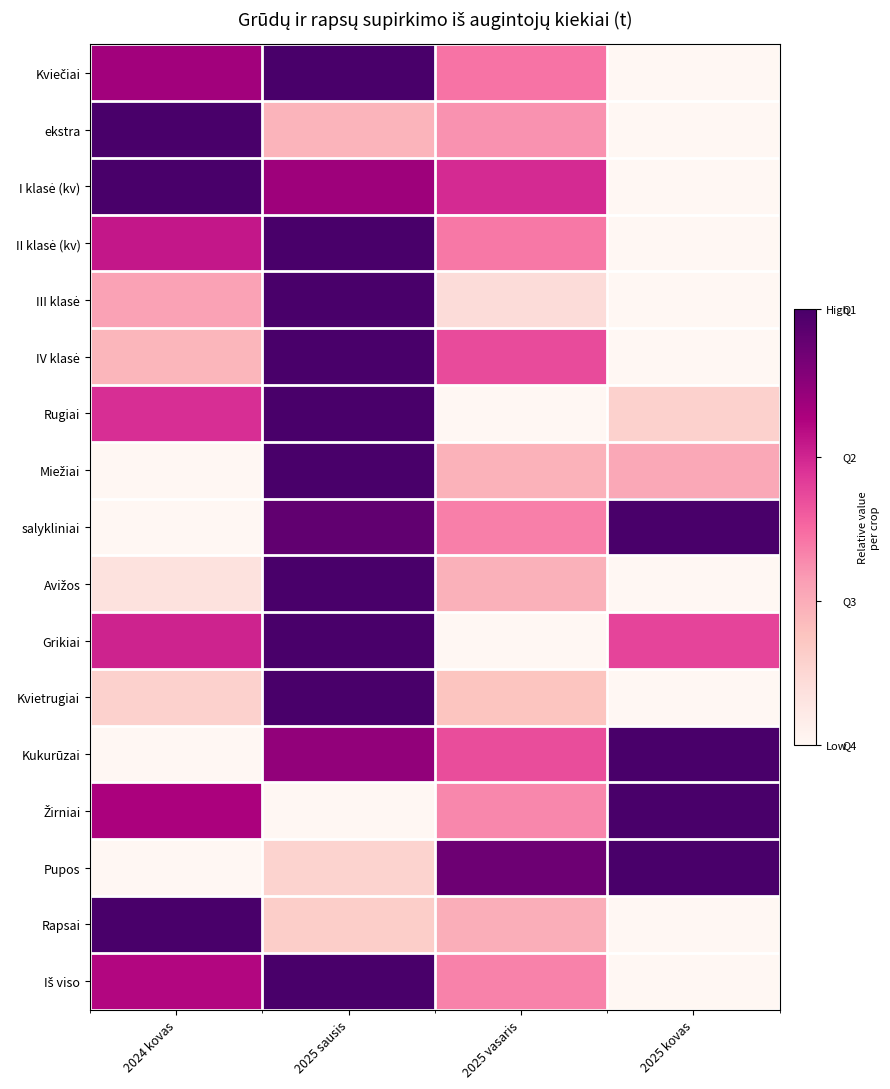

Which label corresponds to the smallest value in the chart?

2025 kovas